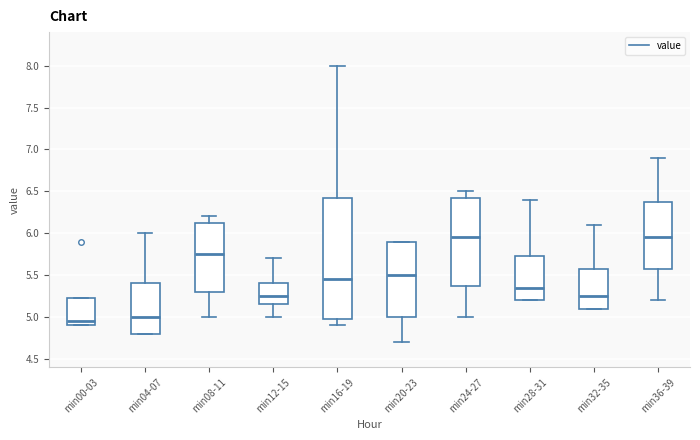

Comparing the boxes themselves (not the whiskers), which one is the tallest?

min16-19